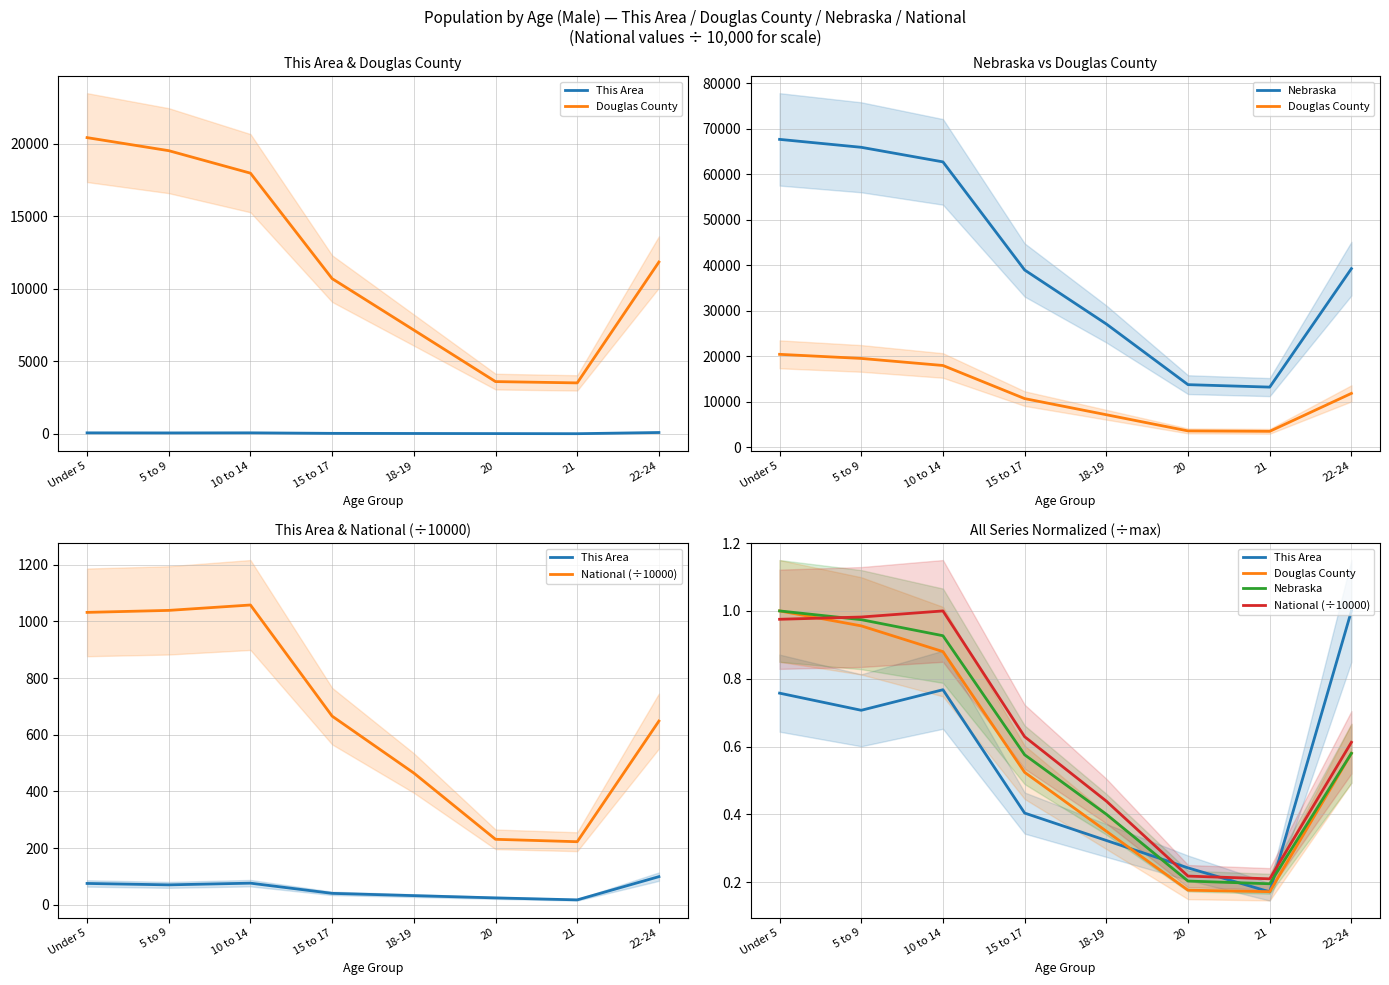

What is the total value across all series at 18-19?

1.5